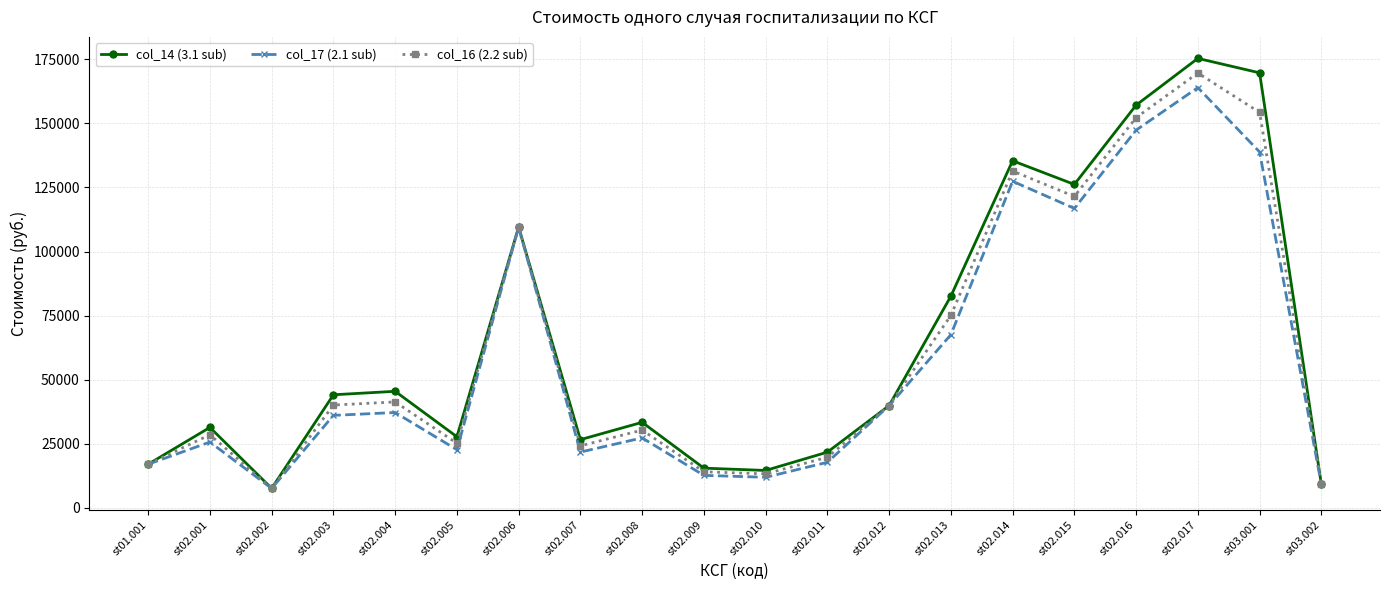

True or false: col_17 (2.1 sub) has a value of 221870.7 at st03.001.

False